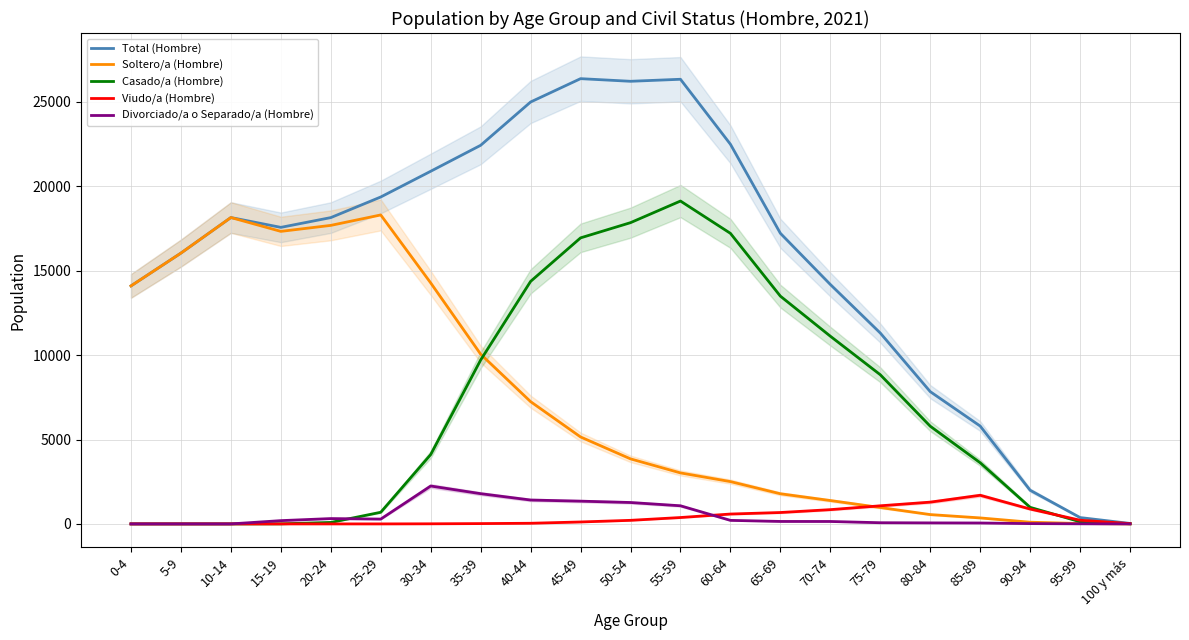

At which category is the sum across all series the highest?

55-59